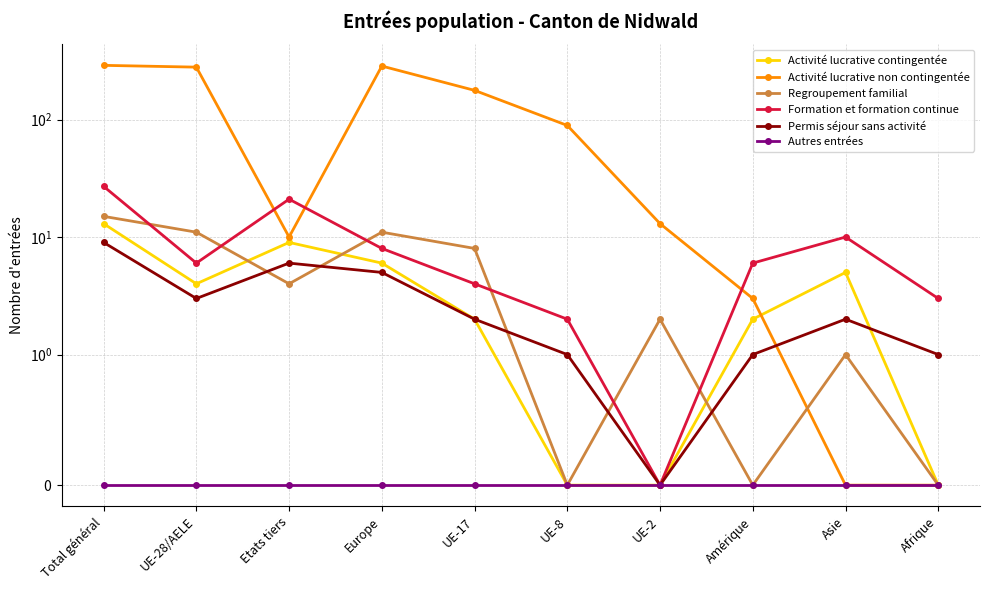

At which label is Formation et formation continue closest to 13?

Asie